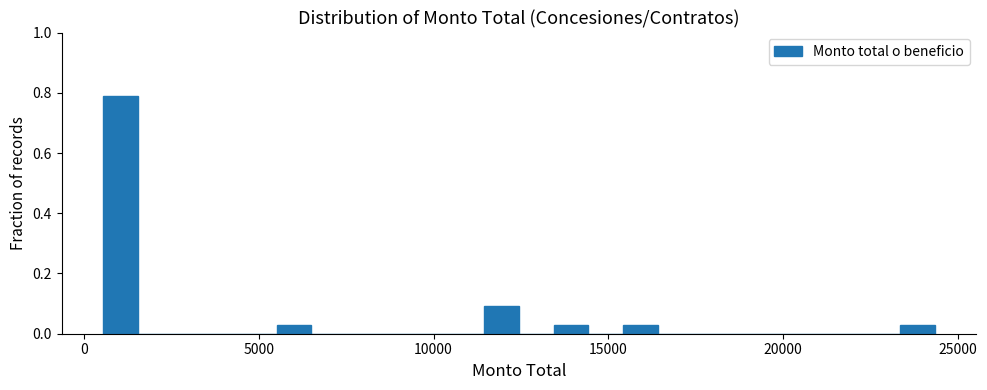

Read against the x-axis, roughly where is the centre of the tallest bar?

1000